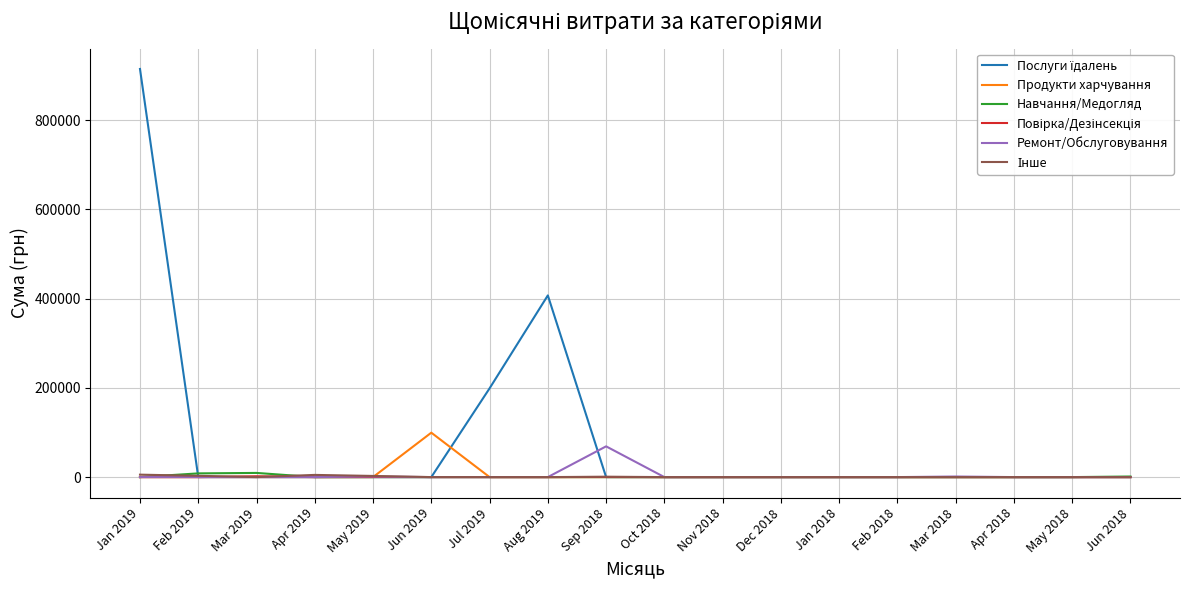

What is the total value across all series at Jun 2019?

99560.6